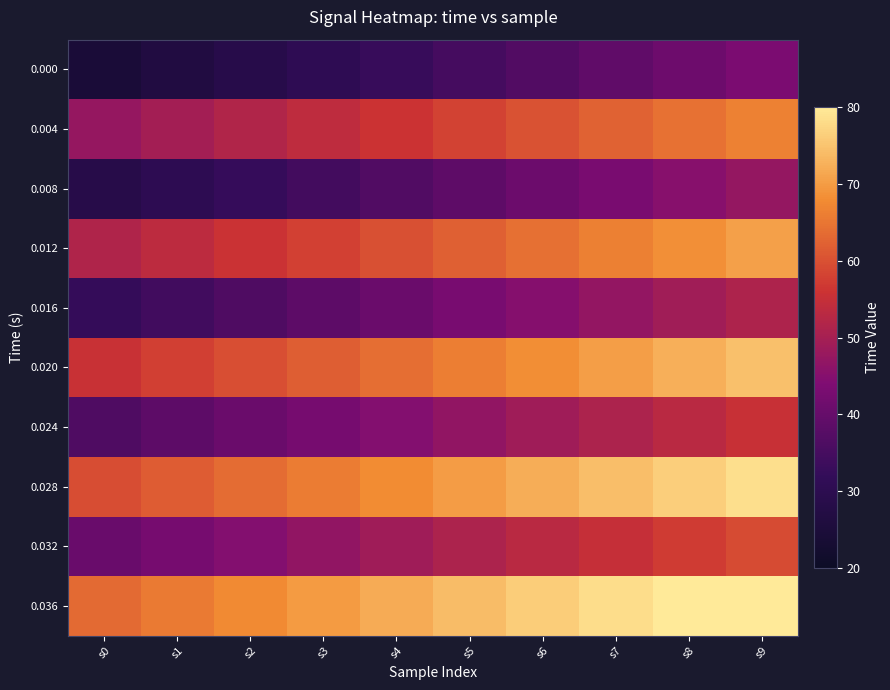

Reading left to right, extract all data points from this chart.

0.000: s0=24.4	s1=26.5	s2=28.6	s3=30.7	s4=32.8	s5=34.9	s6=37.0	s7=39.2	s8=41.3	s9=43.4
0.004: s0=47.5	s1=49.6	s2=51.7	s3=53.8	s4=55.9	s5=58.0	s6=60.1	s7=62.2	s8=64.3	s9=66.4
0.008: s0=28.4	s1=30.5	s2=32.6	s3=34.7	s4=36.8	s5=38.9	s6=41.0	s7=43.2	s8=45.3	s9=47.4
0.012: s0=51.5	s1=53.6	s2=55.7	s3=57.8	s4=59.9	s5=62.0	s6=64.1	s7=66.2	s8=68.3	s9=70.4
0.016: s0=32.4	s1=34.5	s2=36.6	s3=38.7	s4=40.8	s5=42.9	s6=45.0	s7=47.2	s8=49.3	s9=51.4
0.020: s0=55.5	s1=57.6	s2=59.7	s3=61.8	s4=63.9	s5=66.0	s6=68.1	s7=70.2	s8=72.3	s9=74.4
0.024: s0=36.4	s1=38.5	s2=40.6	s3=42.7	s4=44.8	s5=46.9	s6=49.0	s7=51.2	s8=53.3	s9=55.4
0.028: s0=59.5	s1=61.6	s2=63.7	s3=65.8	s4=67.9	s5=70.0	s6=72.1	s7=74.2	s8=76.3	s9=78.4
0.032: s0=40.4	s1=42.5	s2=44.6	s3=46.7	s4=48.8	s5=50.9	s6=53.0	s7=55.2	s8=57.3	s9=59.4
0.036: s0=63.5	s1=65.6	s2=67.7	s3=69.8	s4=71.9	s5=74.0	s6=76.1	s7=78.2	s8=80.0	s9=80.0